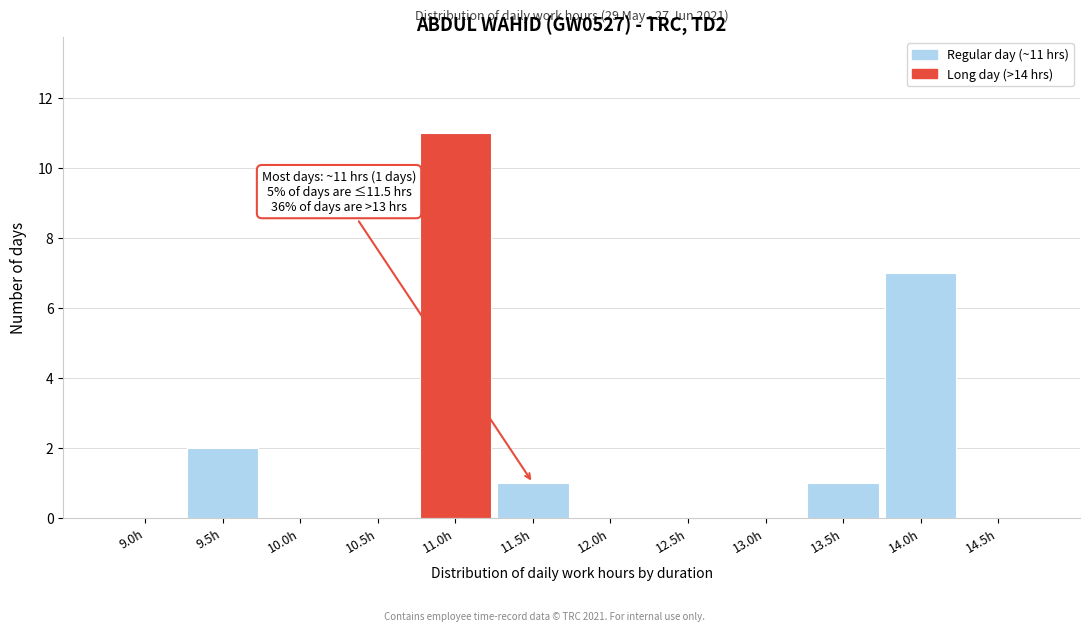

Reading right to left, what are all the values shown in this chart?

14.5h=0	14.0h=7	13.5h=1	13.0h=0	12.5h=0	12.0h=0	11.5h=1	11.0h=11	10.5h=0	10.0h=0	9.5h=2	9.0h=0